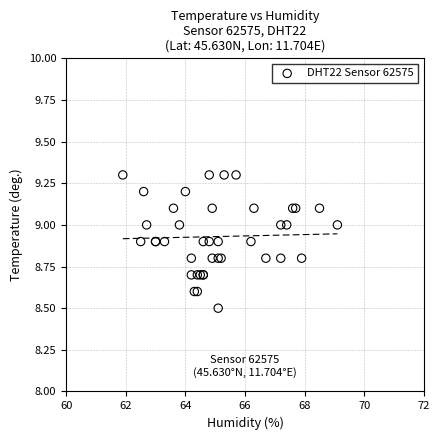

What Y value in the scatter plot is closest to 8?

8.5